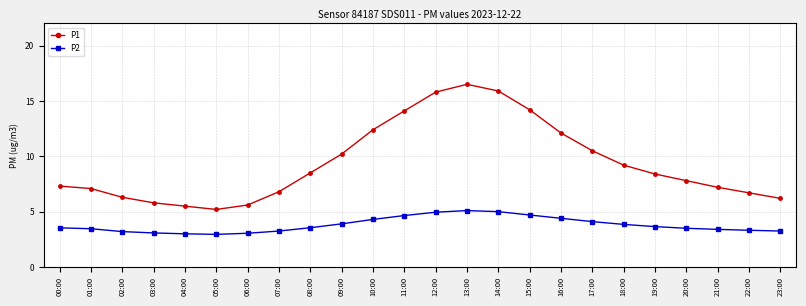

Count the number of categories in the chart.

24